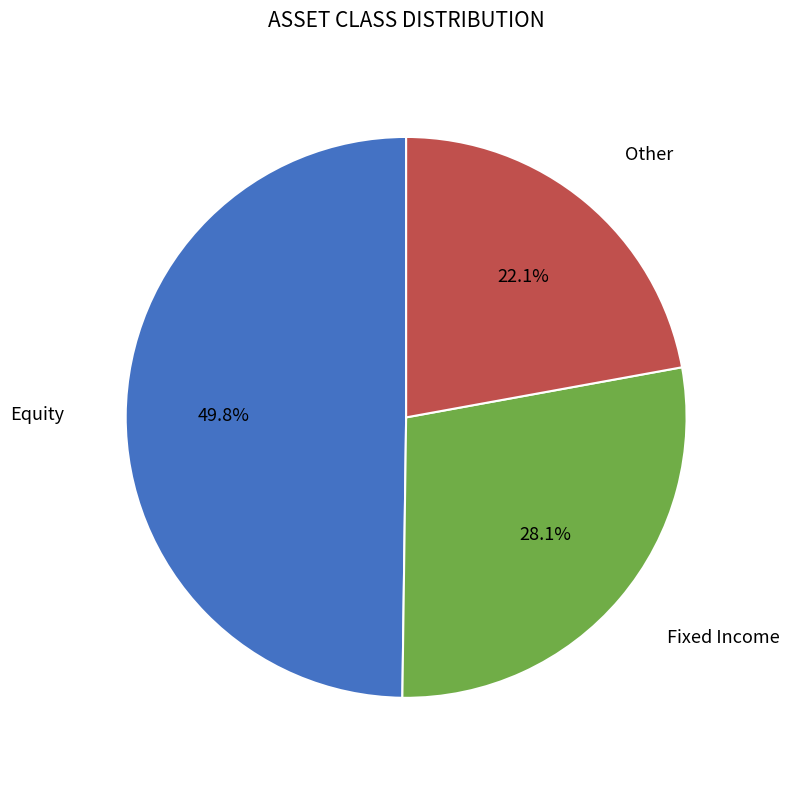

What is the smallest slice in the pie chart?

Other